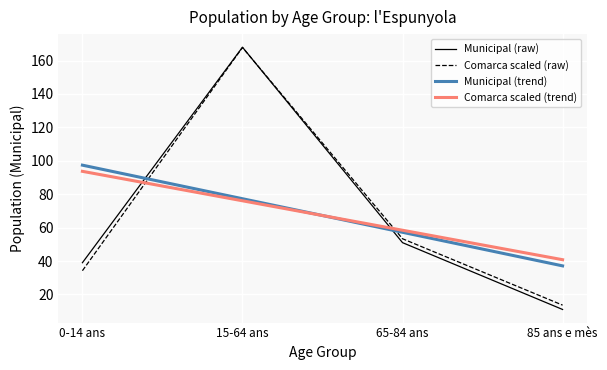

Is the value of Comarca scaled (raw) at 85 ans e mès greater than the value of Comarca scaled (trend) at 85 ans e mès?

No